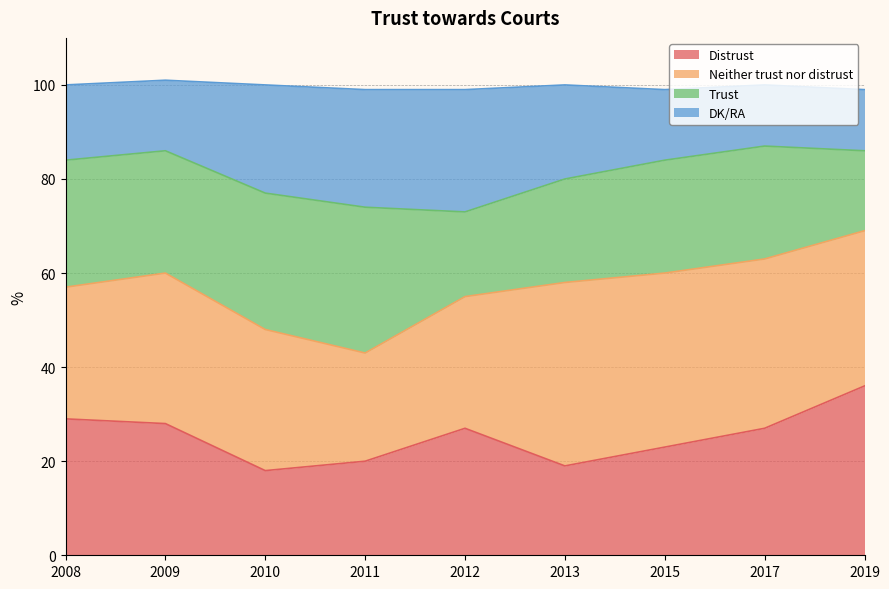

What is the highest value of the Distrust series?

36